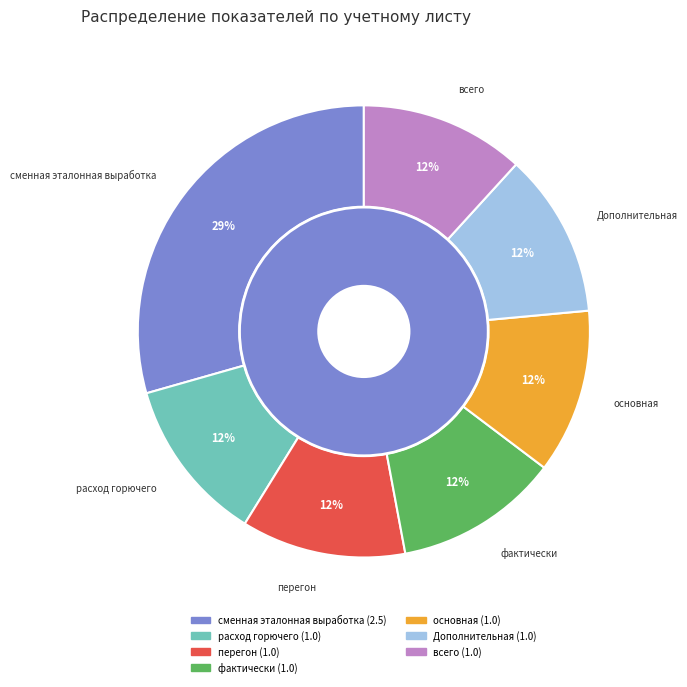

Does всего represent more than half of the total?

No